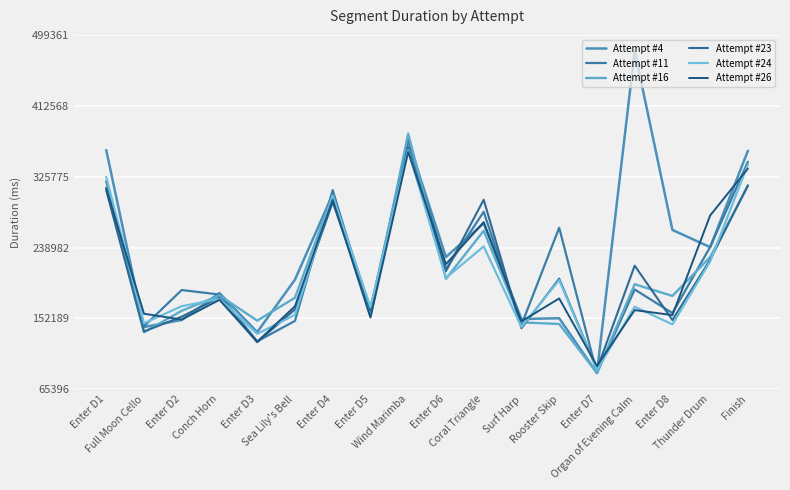

What is the difference between the highest and lowest values at Enter D4?

14792